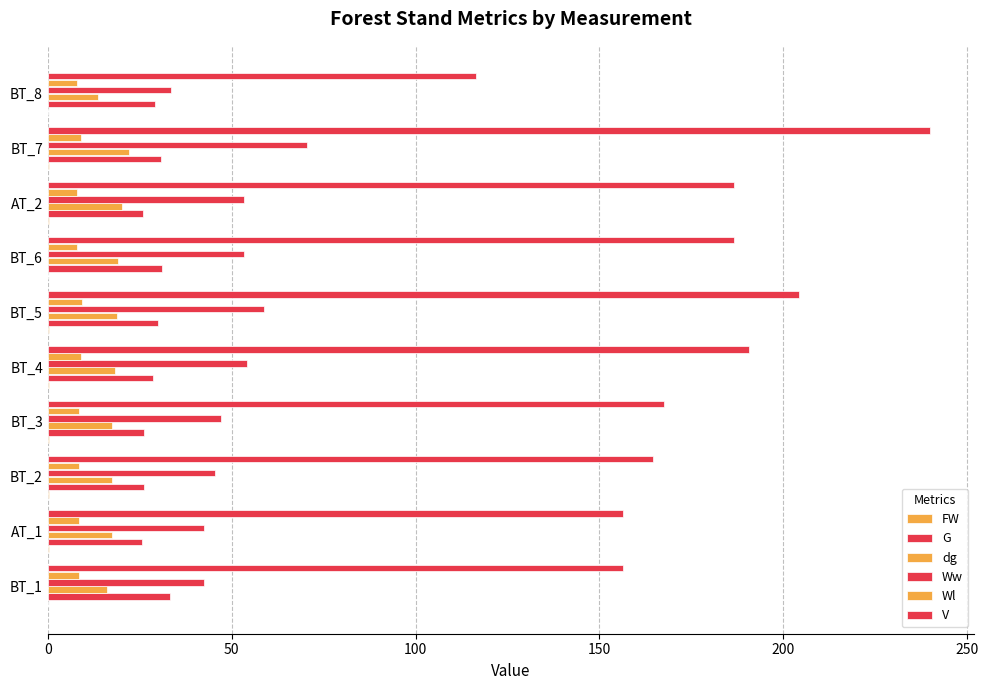

What is the average value of the FW series?

0.2